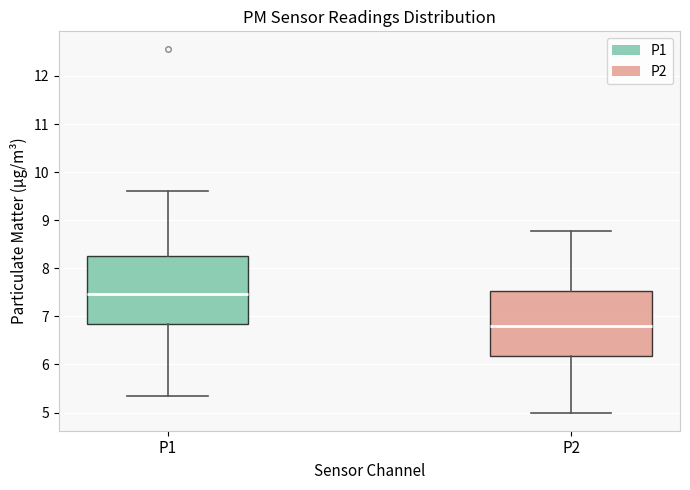

Reading left to right, read every box against the y-axis: the position of its median line, the range the box covers, and the ends of its whiskers. The values are not printed on the chart, so give them approximately, as read against the axis.

P1: median 7.5, box 6.8 to 8.3, whiskers 5.4 to 9.6
P2: median 6.8, box 6.2 to 7.5, whiskers 5.0 to 8.8